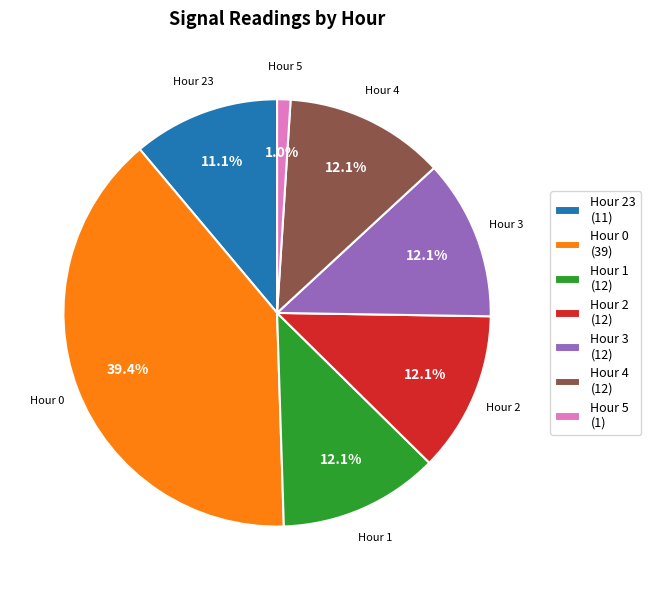

How many slices are in this pie chart?

7